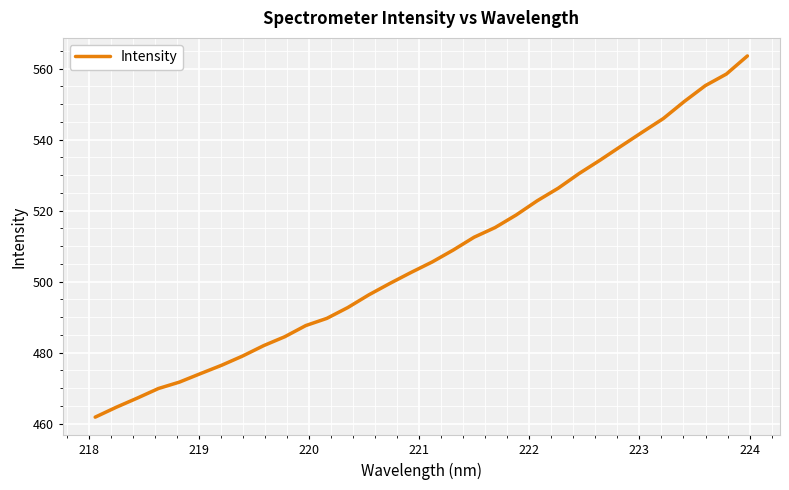

What is the greatest value displayed?

563.5